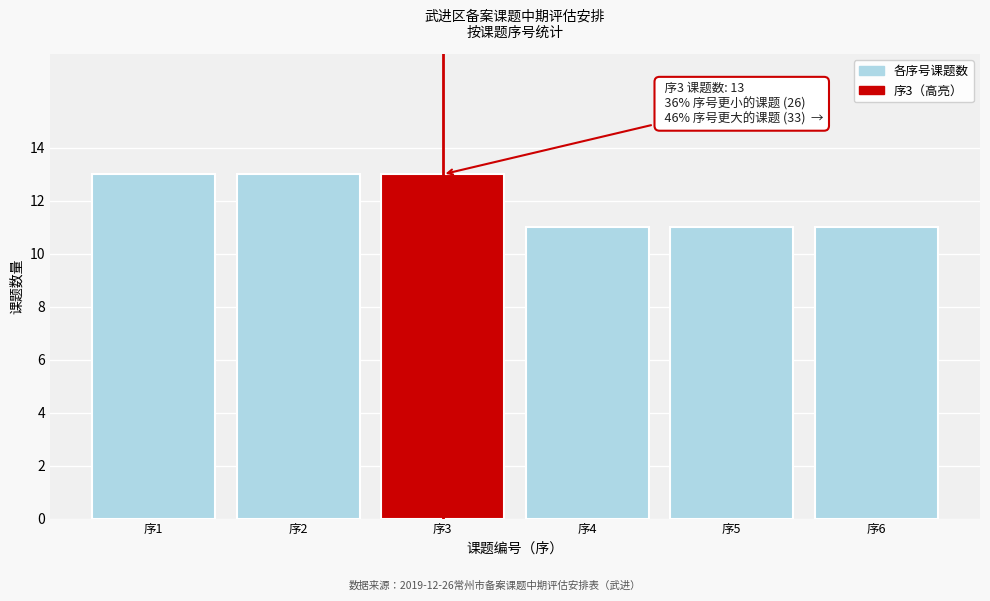

Reading left to right, list all the values displayed in this chart.

13	13	13	11	11	11